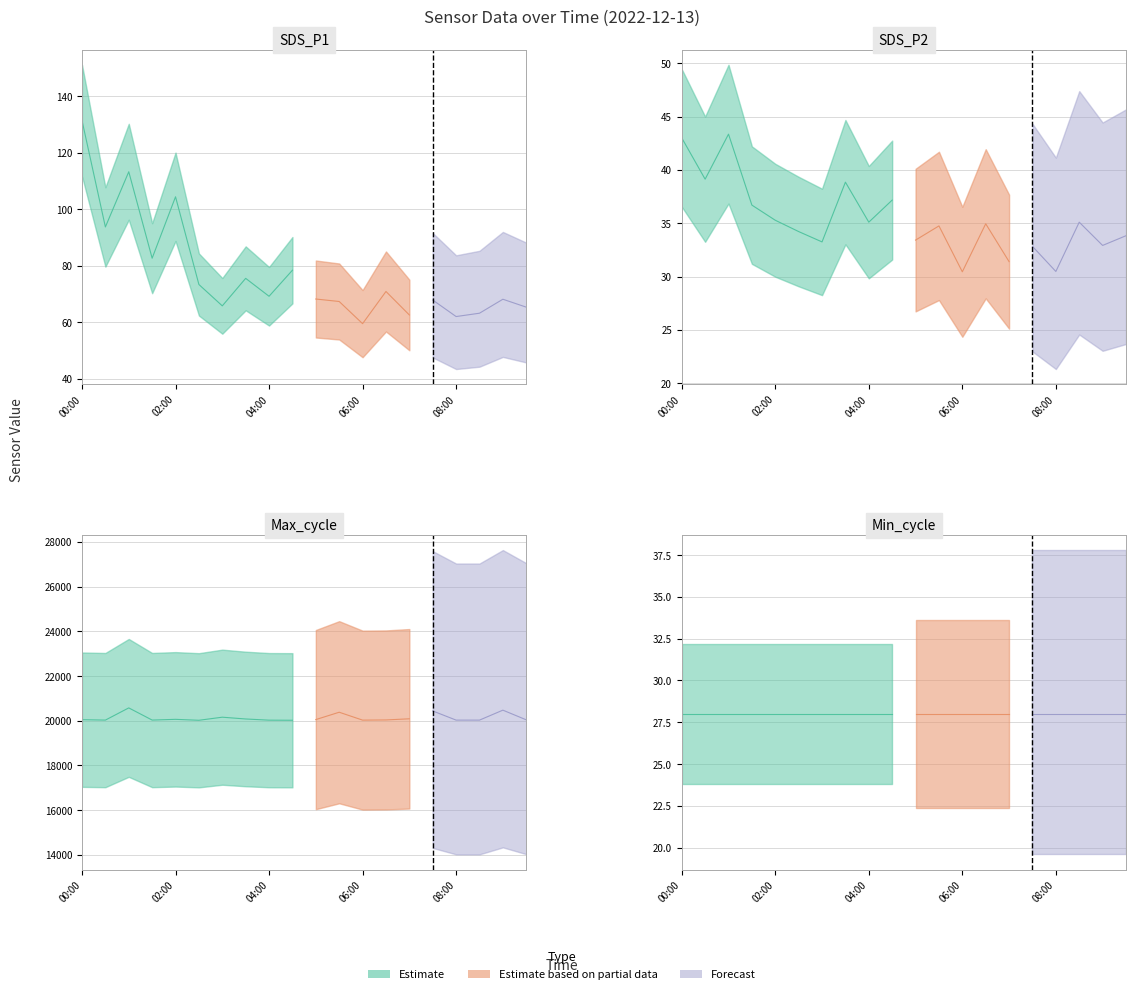

Between 03:30 and 04:30, which is larger?

04:30